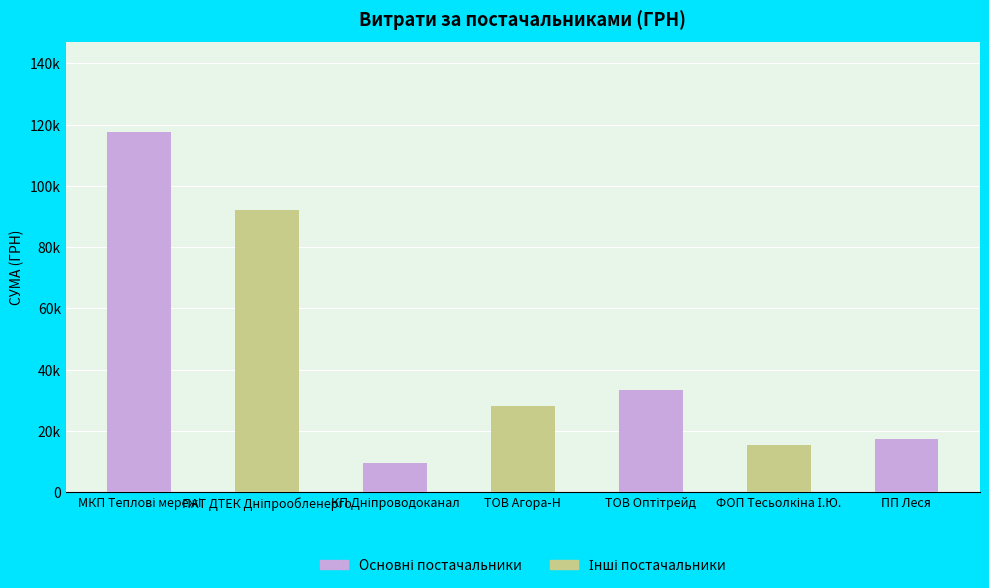

Rank the categories by value from highest to lowest.

МКП Теплові мережі, ПАТ ДТЕК Дніпрообленерго, ТОВ Оптітрейд, ТОВ Агора-Н, ПП Леся, ФОП Тесьолкіна І.Ю., КП Дніпроводоканал